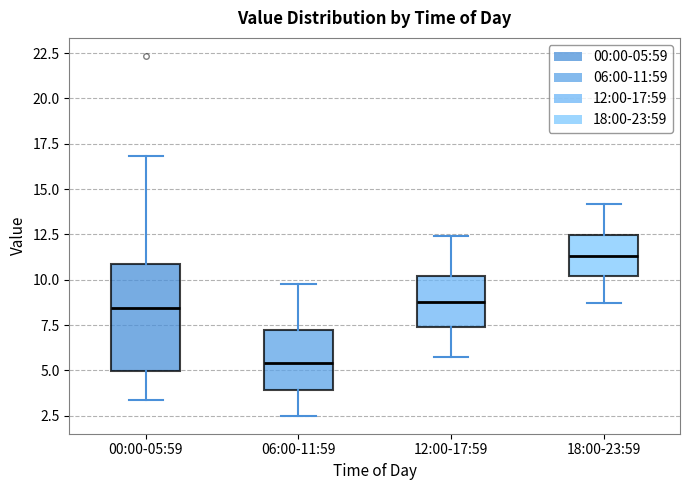

Reading left to right, read every box against the y-axis: the position of its median line, the range the box covers, and the ends of its whiskers. The values are not printed on the chart, so give them approximately, as read against the axis.

00:00-05:59: median 8.5, box 5.0 to 11.0, whiskers 3.5 to 17.0
06:00-11:59: median 5.5, box 4.0 to 7.0, whiskers 2.5 to 10.0
12:00-17:59: median 9.0, box 7.5 to 10.0, whiskers 6.0 to 12.5
18:00-23:59: median 11.5, box 10.0 to 12.5, whiskers 8.5 to 14.0